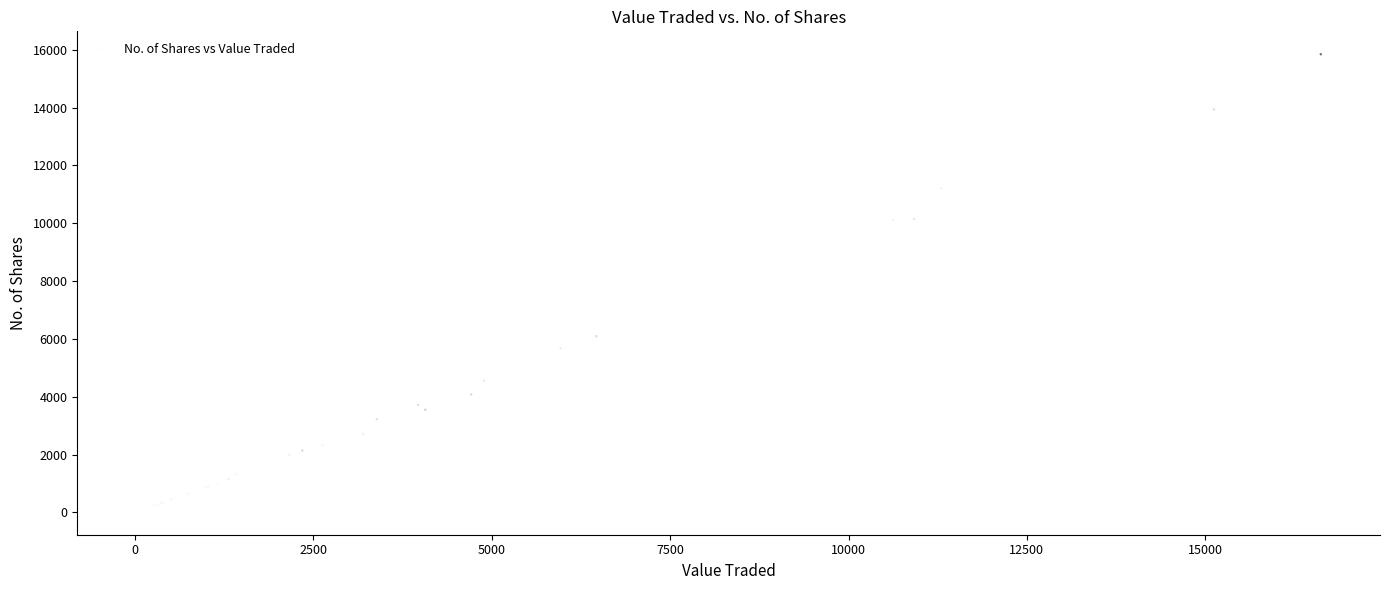

What Y value in the scatter plot is closest to 7931?

6093